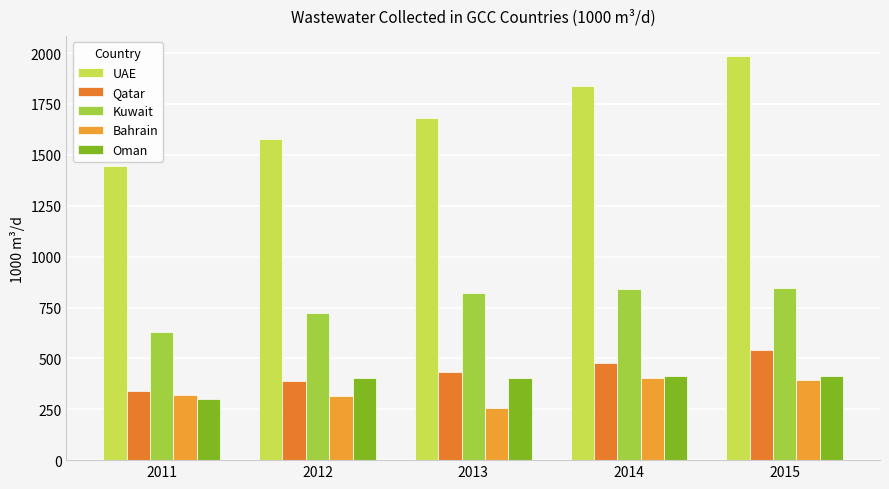

How many series are shown in this chart?

5